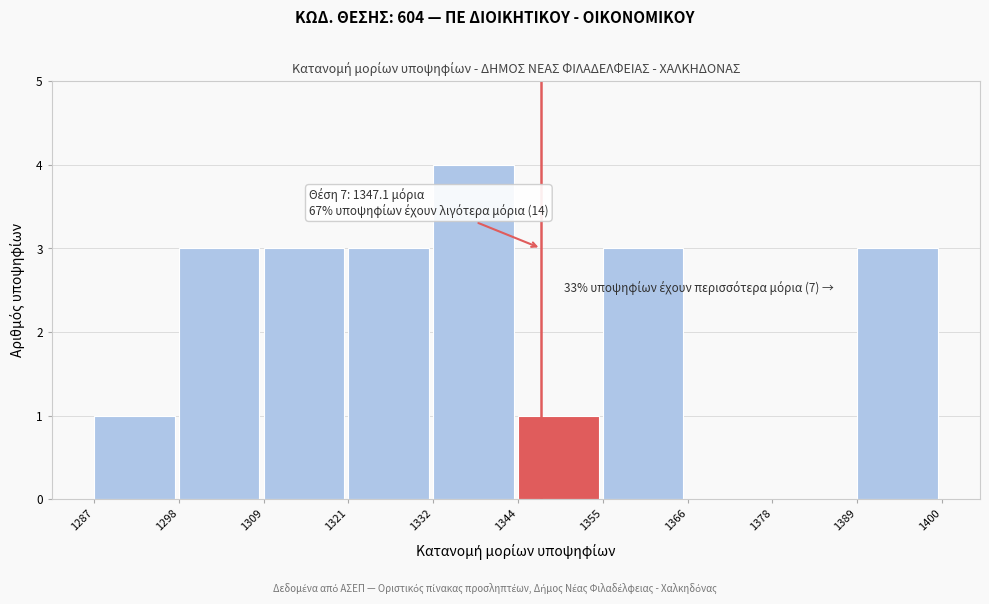

Which range on the x-axis has the tallest bar?

1332 to 1344